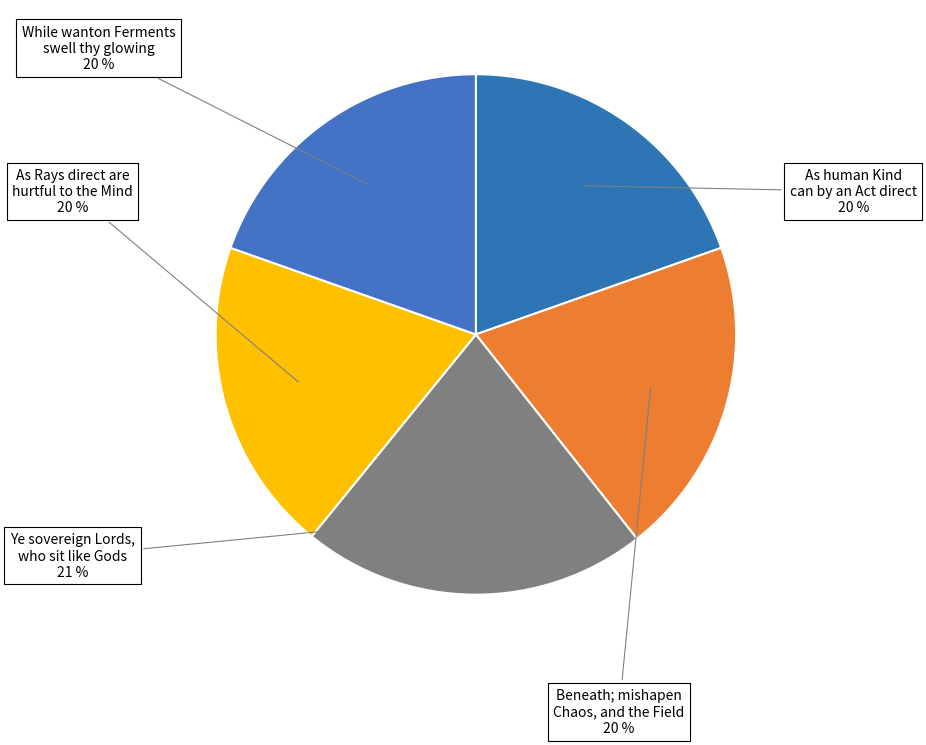

Does While wanton Ferments swell thy glowing represent more than half of the total?

No